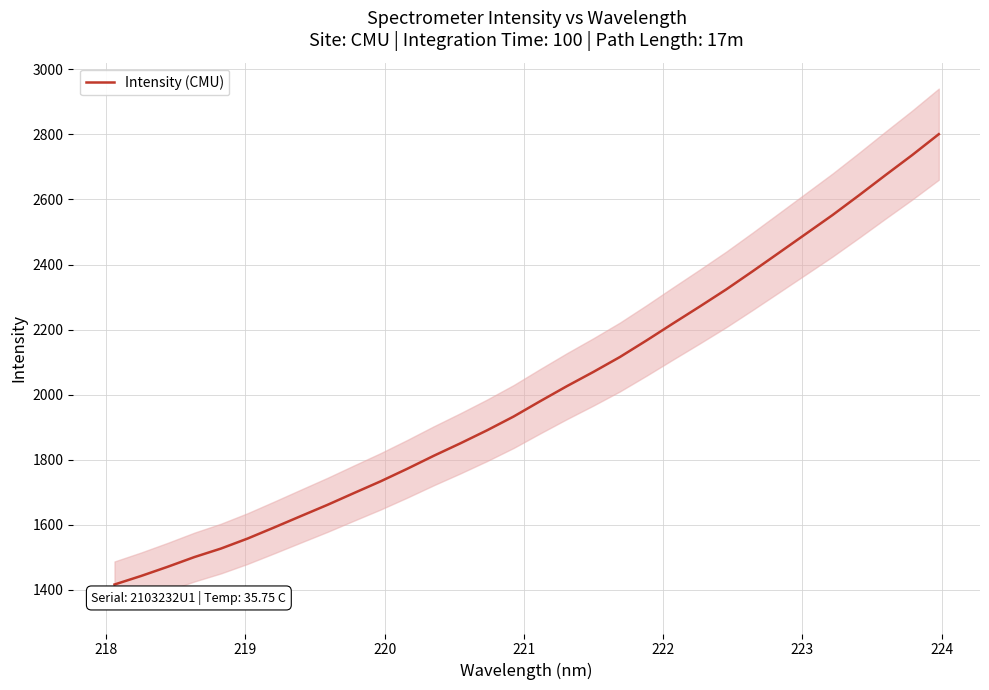

Is it true that the value at 223 is 748.0?

False